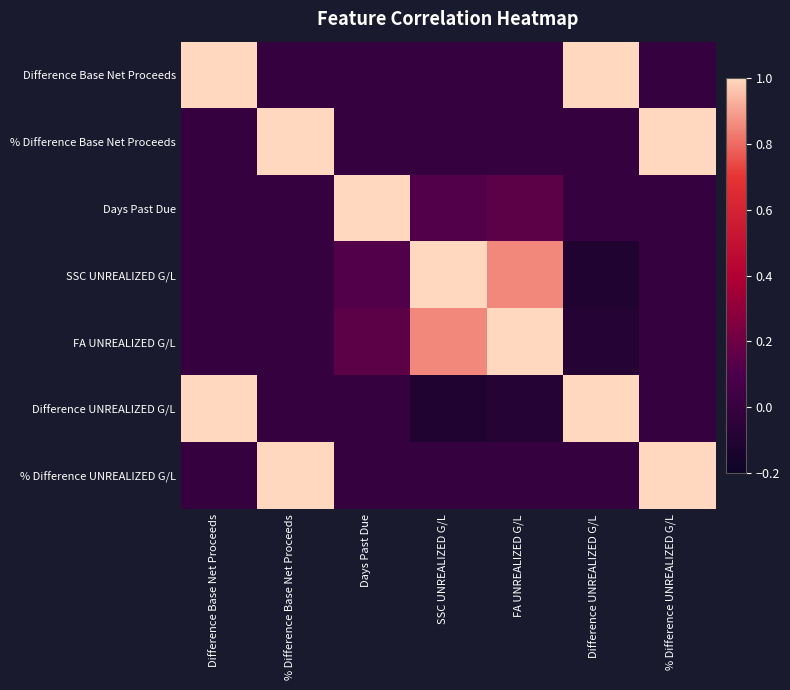

What is the greatest value displayed?

1.0